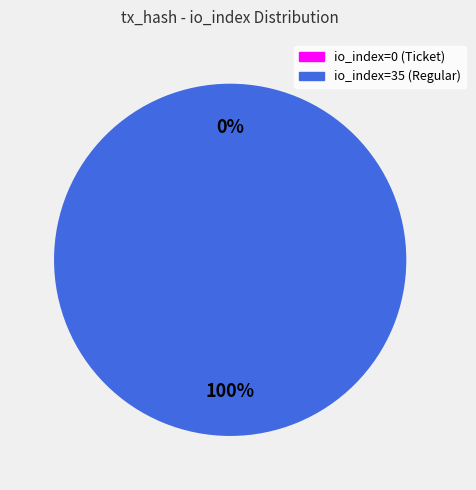

Count the number of slices in the pie.

2